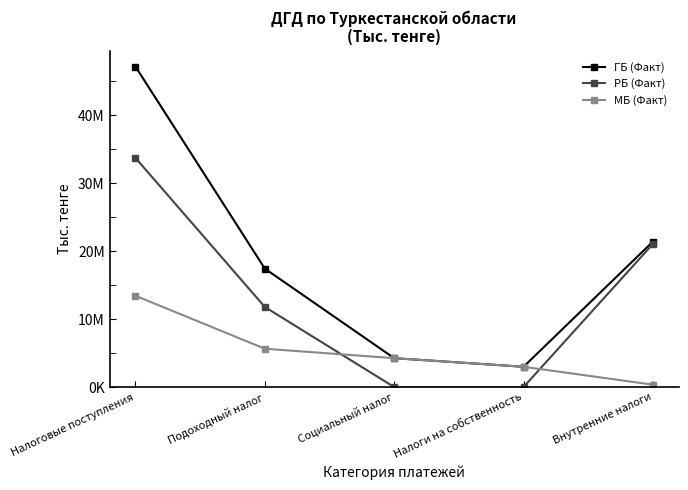

What are all the series names shown in the legend?

ГБ (Факт), РБ (Факт), МБ (Факт)